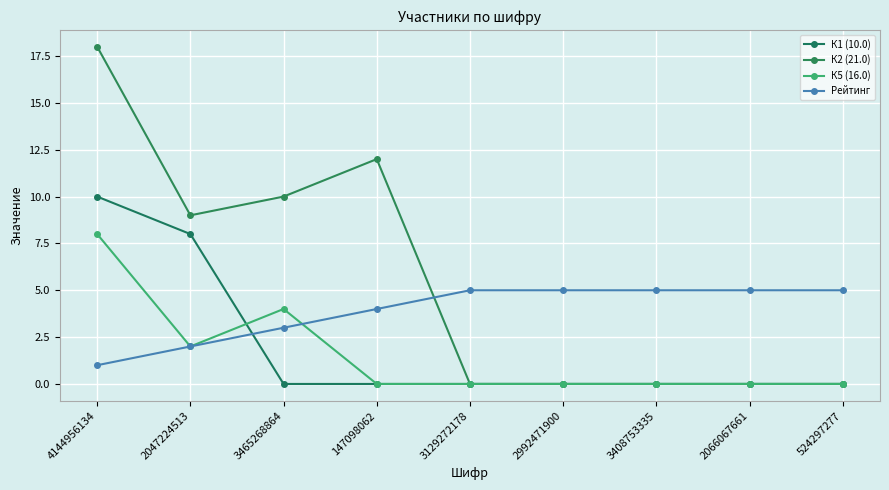

True or false: К2 (21.0) and К5 (16.0) cross at least once.

False